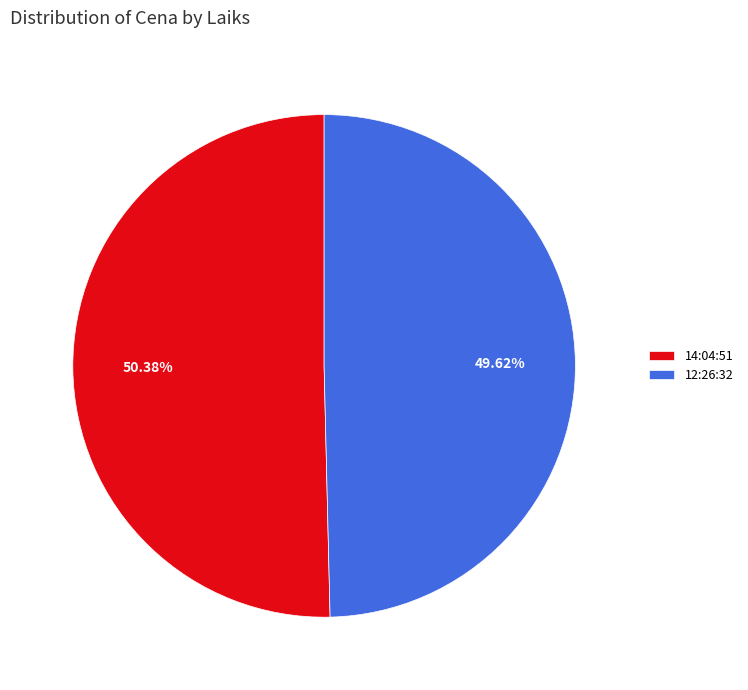

Which category has the smallest portion of the pie?

12:26:32